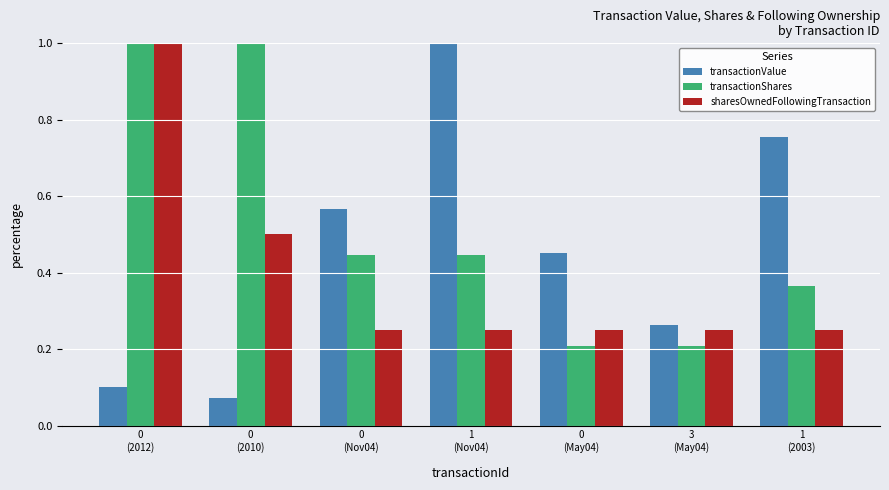

Count the number of data series in this chart.

3